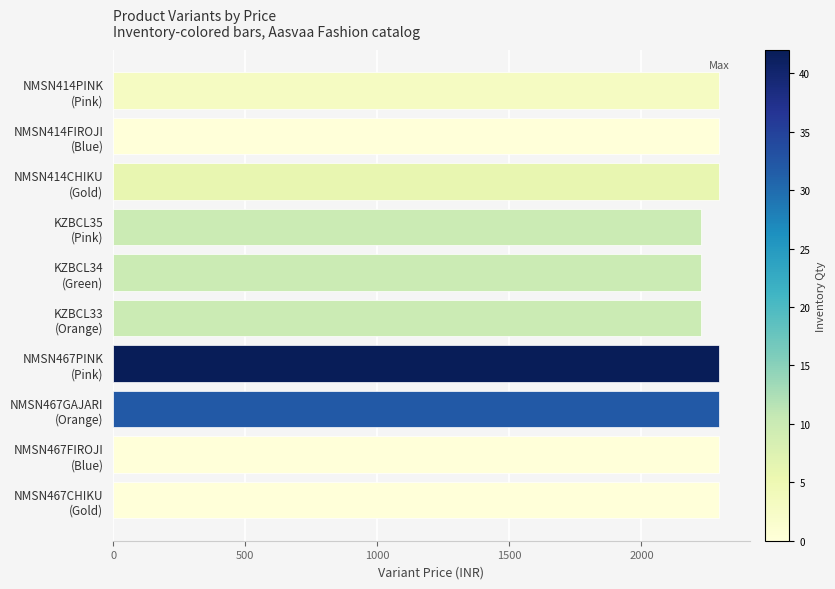

What is the sum of all values?

22746